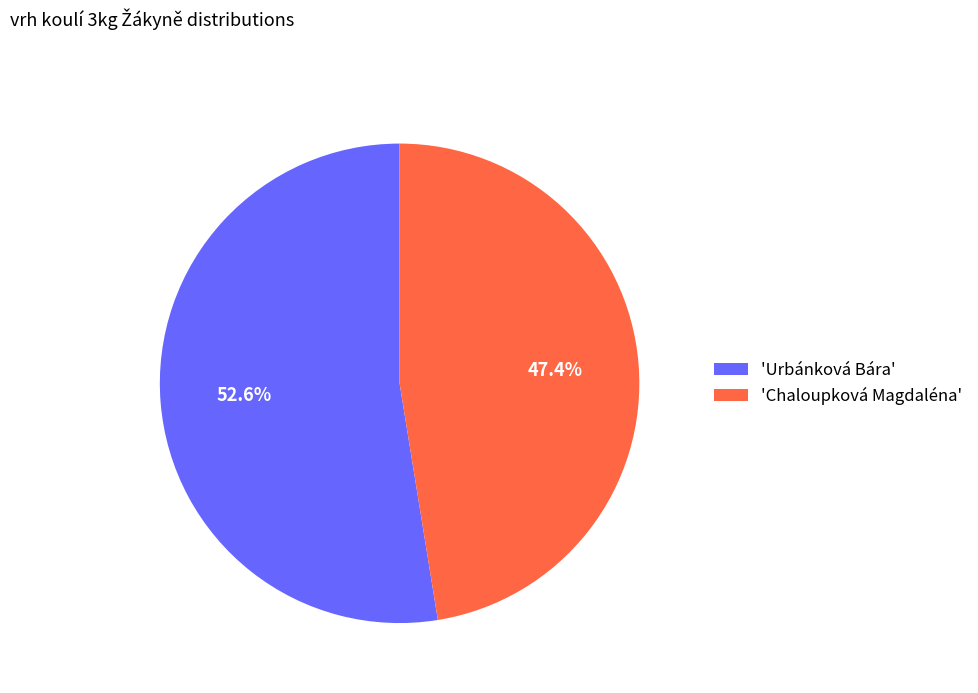

Rank the categories by value from highest to lowest.

'Urbánková Bára', 'Chaloupková Magdaléna'